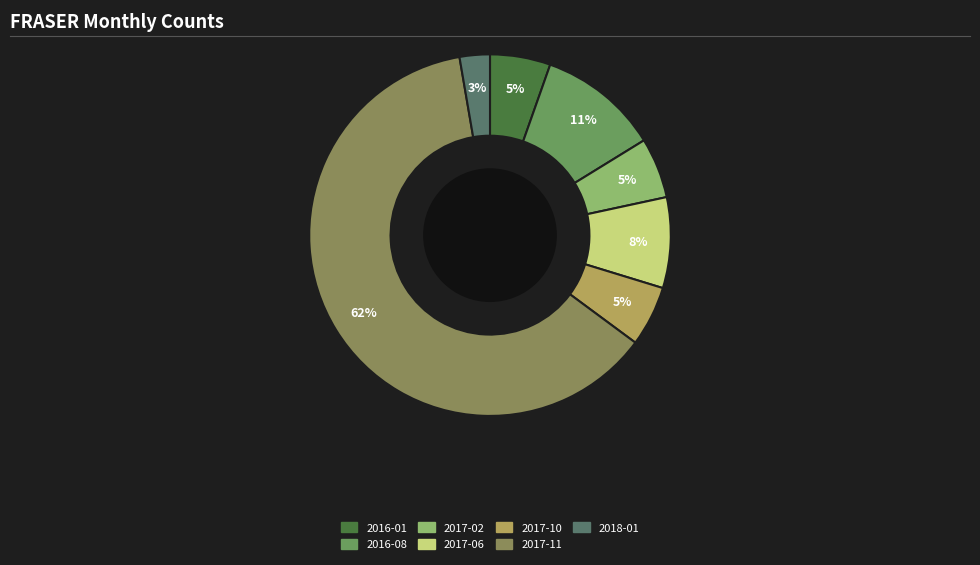

Which slice is the largest?

2017-11